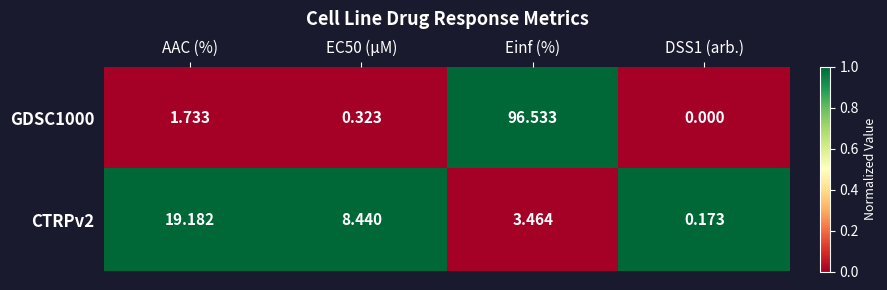

At which category is the sum across all series the highest?

Einf (%)